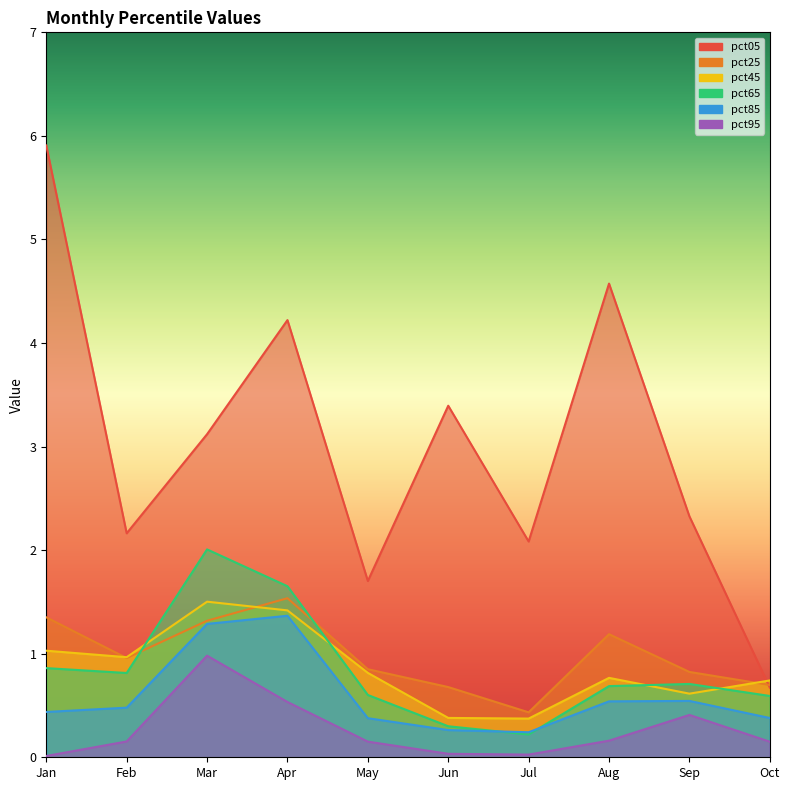

True or false: pct65 has a value of 0.6 at May.

True